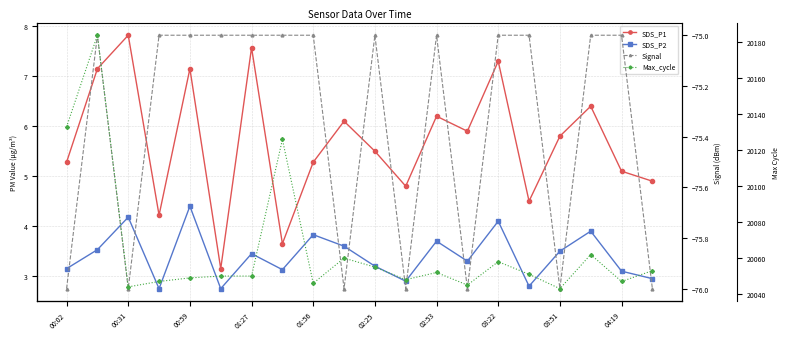

What is the difference between the maximum and minimum values in the Max_cycle series?

141.0